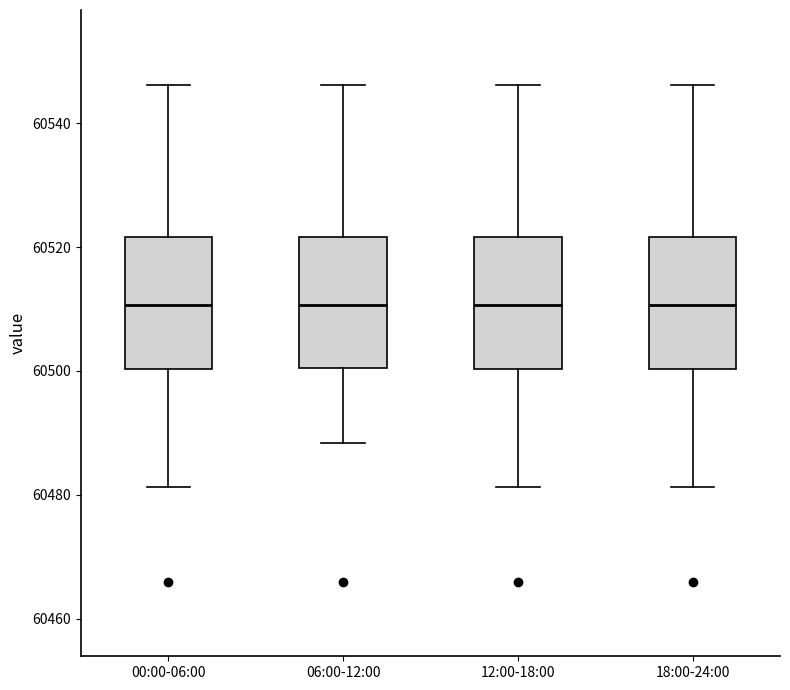

Reading left to right, read every box against the y-axis: the position of its median line, the range the box covers, and the ends of its whiskers. The values are not printed on the chart, so give them approximately, as read against the axis.

00:00-06:00: median 60510, box 60500 to 60522, whiskers 60482 to 60546
06:00-12:00: median 60510, box 60500 to 60522, whiskers 60488 to 60546
12:00-18:00: median 60510, box 60500 to 60522, whiskers 60482 to 60546
18:00-24:00: median 60510, box 60500 to 60522, whiskers 60482 to 60546